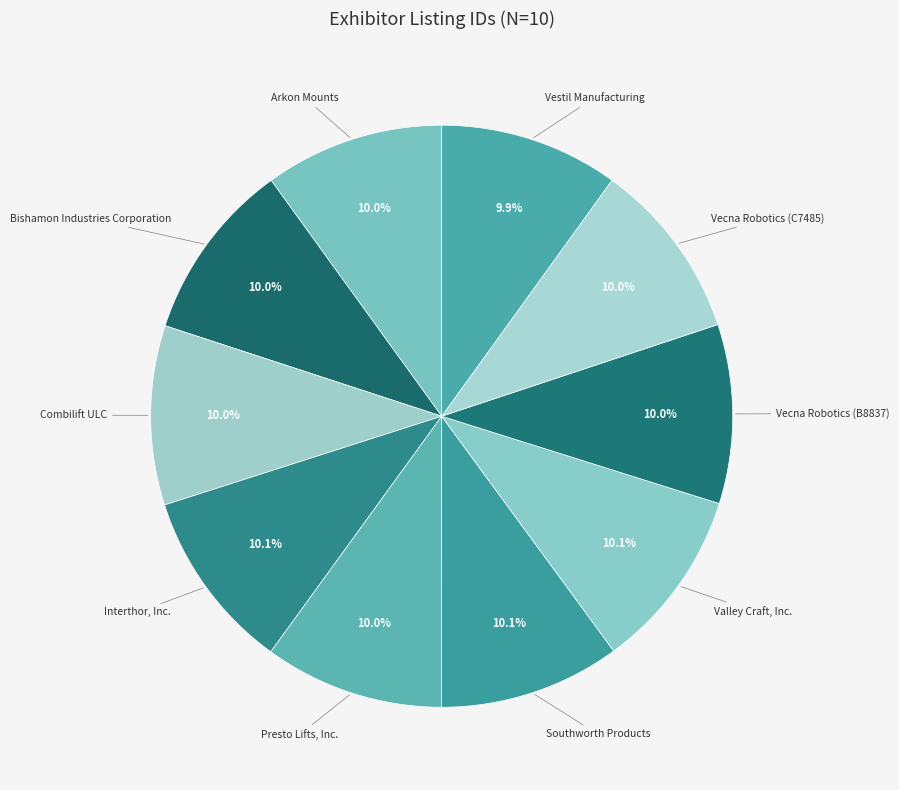

Count the number of slices in the pie.

10